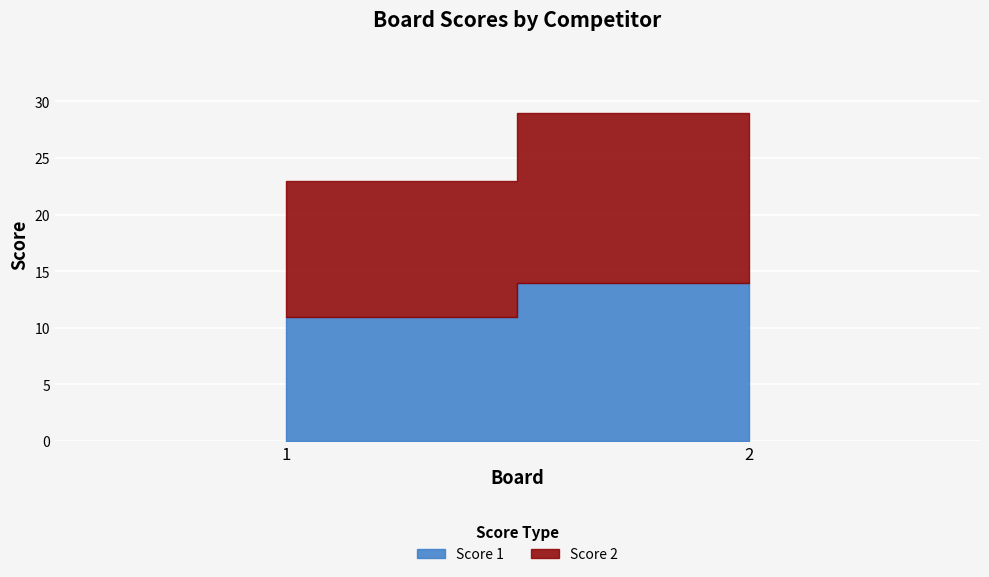

At 2, list the series in order from smallest to largest.

Score 1, Score 2